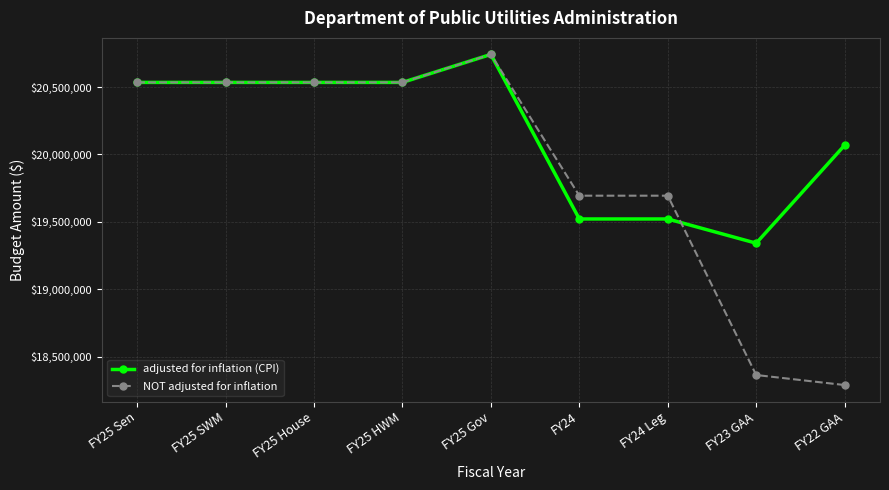

Is it true that adjusted for inflation (CPI) equals 19522013 at FY24?

True